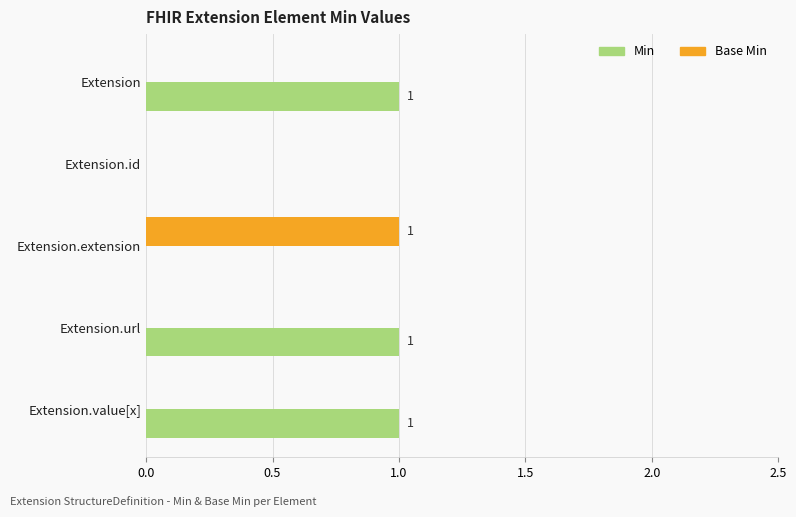

What is the maximum value shown in the chart?

1